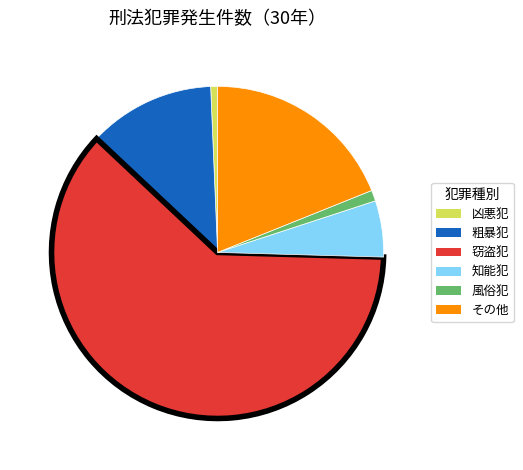

How many segments does this pie chart have?

6